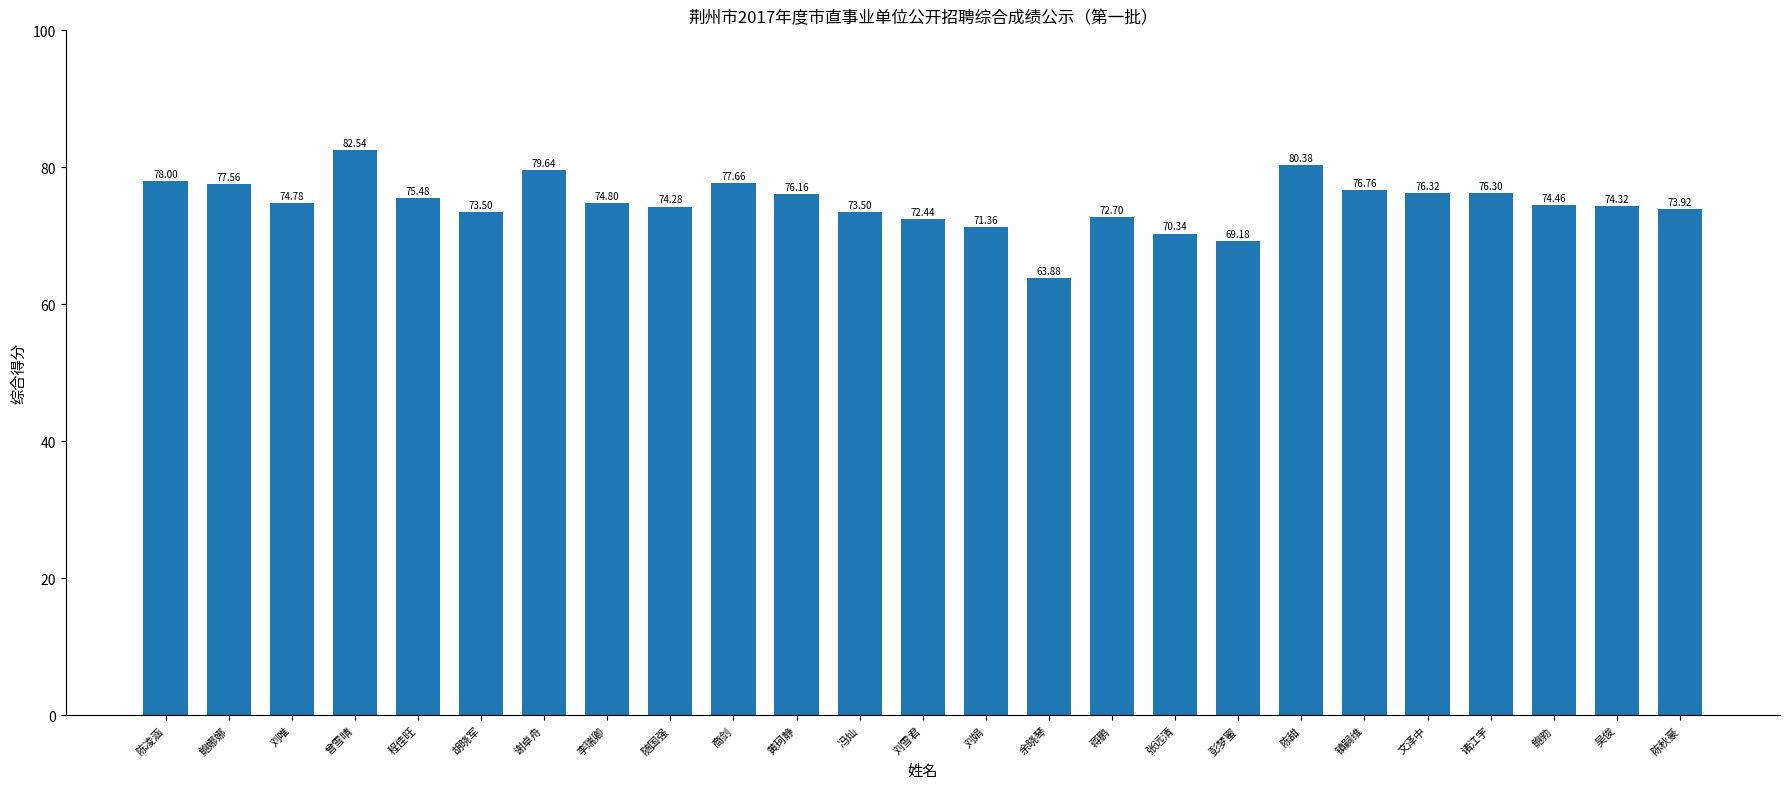

How many bars are there in total?

25